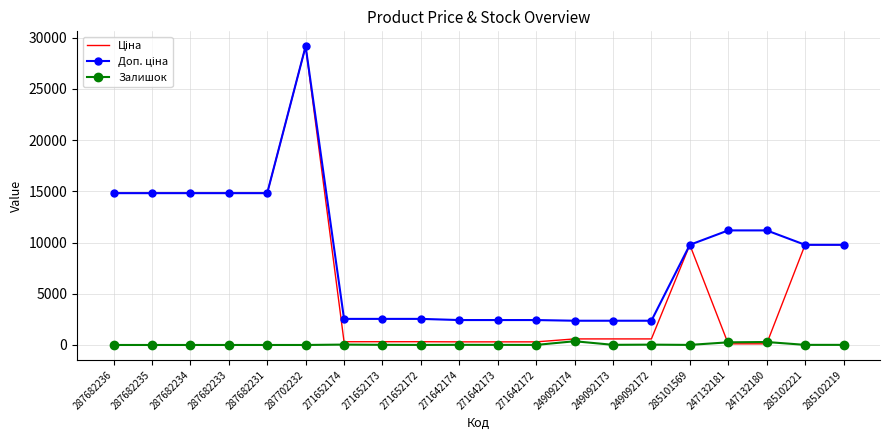

Which label corresponds to the largest value in the chart?

287702232